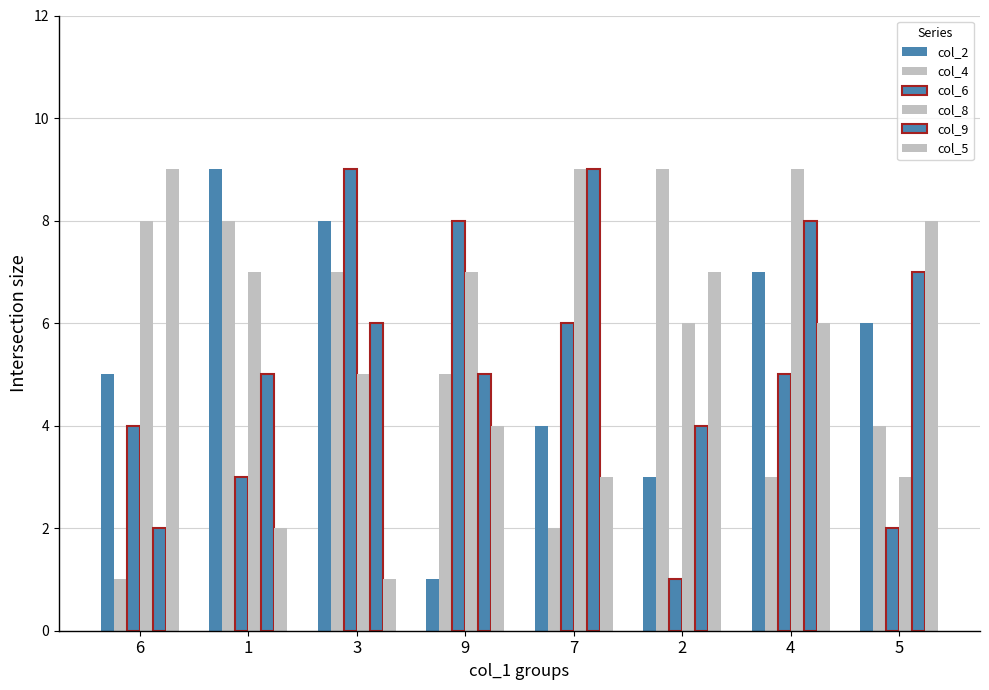

Between 3 and 4, which series saw the biggest shift?

col_5